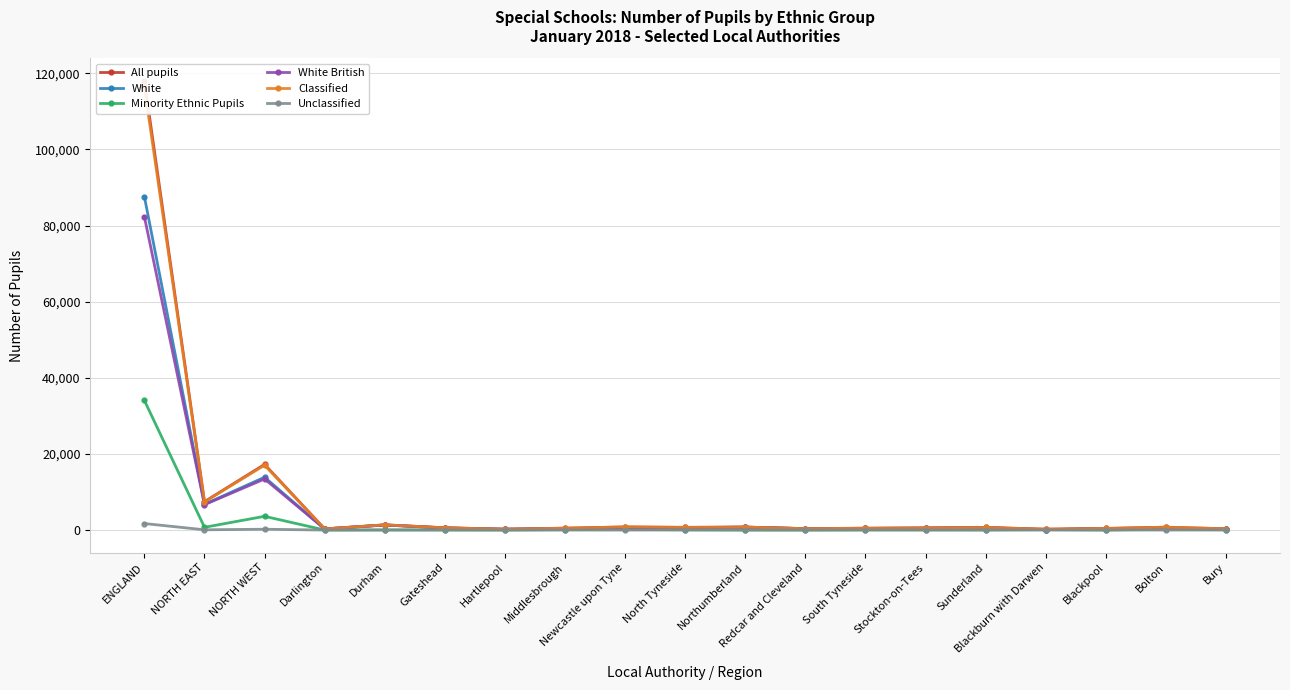

Reading right to left, transcribe all the data shown in this chart.

All pupils: Bury=341	Bolton=758	Blackpool=430	Blackburn with Darwen=239	Sunderland=681	Stockton-on-Tees=559	South Tyneside=498	Redcar and Cleveland=378	Northumberland=788	North Tyneside=717	Newcastle upon Tyne=826	Middlesbrough=501	Hartlepool=229	Gateshead=605	Durham=1374	Darlington=307	NORTH WEST=17259	NORTH EAST=7463	ENGLAND=118052
White: Bury=234	Bolton=544	Blackpool=408	Blackburn with Darwen=108	Sunderland=638	Stockton-on-Tees=496	South Tyneside=432	Redcar and Cleveland=367	Northumberland=769	North Tyneside=644	Newcastle upon Tyne=639	Middlesbrough=389	Hartlepool=215	Gateshead=564	Durham=1333	Darlington=295	NORTH WEST=13881	NORTH EAST=6781	ENGLAND=87574
Minority Ethnic Pupils: Bury=114	Bolton=231	Blackpool=27	Blackburn with Darwen=133	Sunderland=49	Stockton-on-Tees=63	South Tyneside=40	Redcar and Cleveland=15	Northumberland=29	North Tyneside=70	Newcastle upon Tyne=206	Middlesbrough=119	Hartlepool=15	Gateshead=54	Durham=50	Darlington=15	NORTH WEST=3613	NORTH EAST=725	ENGLAND=34049
White British: Bury=224	Bolton=514	Blackpool=402	Blackburn with Darwen=106	Sunderland=631	Stockton-on-Tees=492	South Tyneside=432	Redcar and Cleveland=362	Northumberland=754	North Tyneside=629	Newcastle upon Tyne=618	Middlesbrough=376	Hartlepool=214	Gateshead=548	Durham=1321	Darlington=291	NORTH WEST=13424	NORTH EAST=6668	ENGLAND=82290
Classified: Bury=338	Bolton=745	Blackpool=429	Blackburn with Darwen=239	Sunderland=680	Stockton-on-Tees=555	South Tyneside=472	Redcar and Cleveland=377	Northumberland=783	North Tyneside=699	Newcastle upon Tyne=824	Middlesbrough=495	Hartlepool=229	Gateshead=602	Durham=1371	Darlington=306	NORTH WEST=17037	NORTH EAST=7393	ENGLAND=116339
Unclassified: Bury=3	Bolton=13	Blackpool=1	Blackburn with Darwen=0	Sunderland=1	Stockton-on-Tees=4	South Tyneside=26	Redcar and Cleveland=1	Northumberland=5	North Tyneside=18	Newcastle upon Tyne=2	Middlesbrough=6	Hartlepool=0	Gateshead=3	Durham=3	Darlington=1	NORTH WEST=222	NORTH EAST=70	ENGLAND=1713